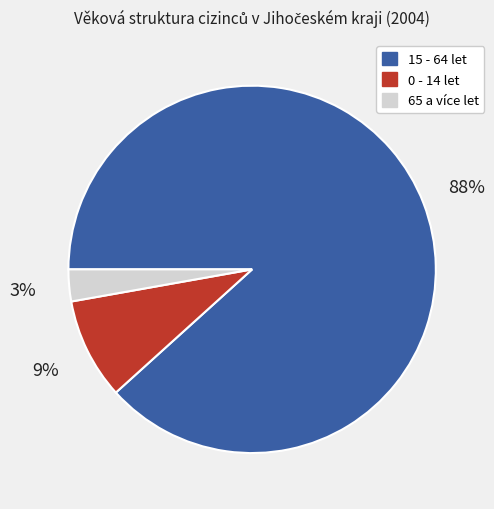

Count the number of slices in the pie.

3